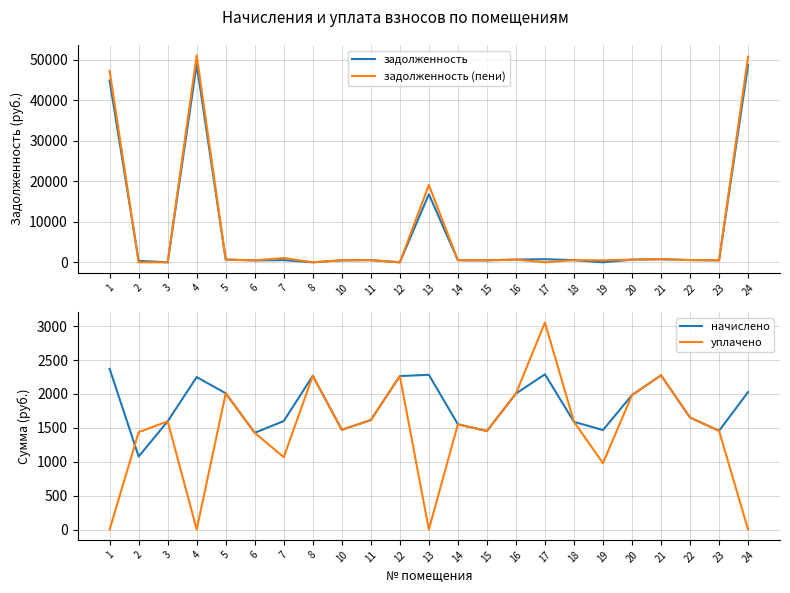

Which series has the widest spread of values?

задолженность (пени)